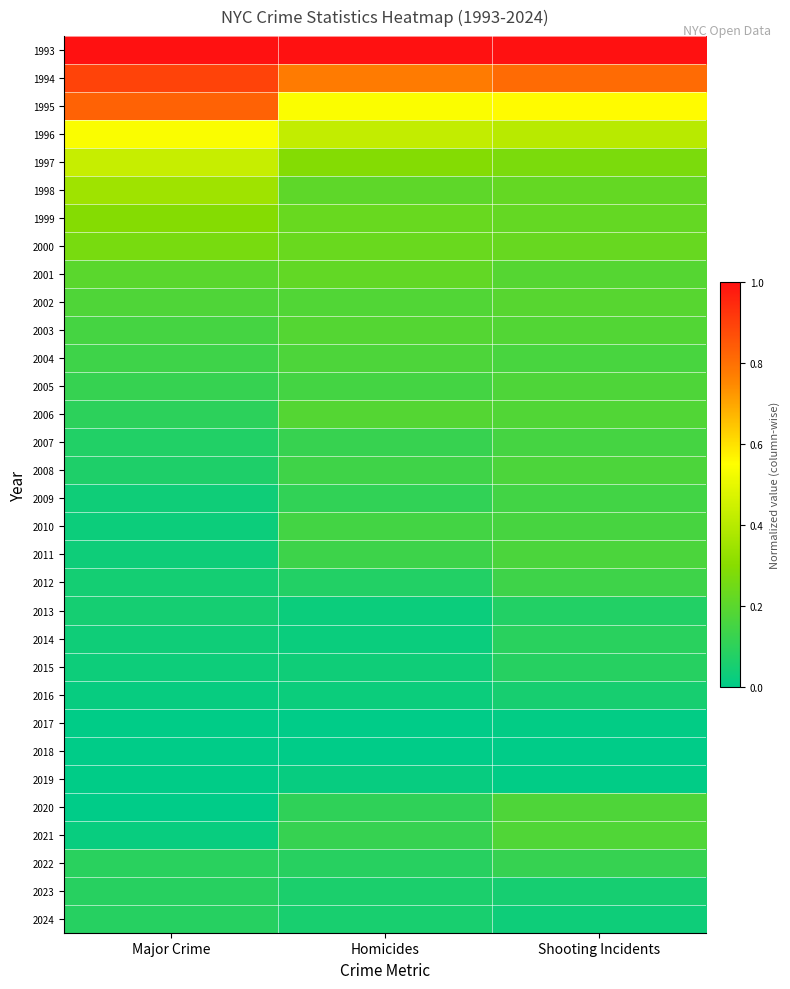

Reading left to right, extract all data points from this chart.

1993: Major Crime=1.0	Homicides=1.0	Shooting Incidents=1.0
1994: Major Crime=0.9	Homicides=0.8	Shooting Incidents=0.8
1995: Major Crime=0.8	Homicides=0.5	Shooting Incidents=0.6
1996: Major Crime=0.5	Homicides=0.4	Shooting Incidents=0.4
1997: Major Crime=0.4	Homicides=0.3	Shooting Incidents=0.3
1998: Major Crime=0.4	Homicides=0.2	Shooting Incidents=0.2
1999: Major Crime=0.3	Homicides=0.2	Shooting Incidents=0.2
2000: Major Crime=0.3	Homicides=0.2	Shooting Incidents=0.2
2001: Major Crime=0.2	Homicides=0.2	Shooting Incidents=0.2
2002: Major Crime=0.2	Homicides=0.2	Shooting Incidents=0.2
2003: Major Crime=0.2	Homicides=0.2	Shooting Incidents=0.2
2004: Major Crime=0.1	Homicides=0.2	Shooting Incidents=0.2
2005: Major Crime=0.1	Homicides=0.2	Shooting Incidents=0.2
2006: Major Crime=0.1	Homicides=0.2	Shooting Incidents=0.2
2007: Major Crime=0.1	Homicides=0.1	Shooting Incidents=0.2
2008: Major Crime=0.1	Homicides=0.1	Shooting Incidents=0.2
2009: Major Crime=0.0	Homicides=0.1	Shooting Incidents=0.1
2010: Major Crime=0.0	Homicides=0.1	Shooting Incidents=0.2
2011: Major Crime=0.0	Homicides=0.1	Shooting Incidents=0.2
2012: Major Crime=0.0	Homicides=0.1	Shooting Incidents=0.1
2013: Major Crime=0.0	Homicides=0.0	Shooting Incidents=0.1
2014: Major Crime=0.0	Homicides=0.0	Shooting Incidents=0.1
2015: Major Crime=0.0	Homicides=0.0	Shooting Incidents=0.1
2016: Major Crime=0.0	Homicides=0.0	Shooting Incidents=0.1
2017: Major Crime=0.0	Homicides=0.0	Shooting Incidents=0.0
2018: Major Crime=0.0	Homicides=0.0	Shooting Incidents=0.0
2019: Major Crime=0.0	Homicides=0.0	Shooting Incidents=0.0
2020: Major Crime=0.0	Homicides=0.1	Shooting Incidents=0.2
2021: Major Crime=0.0	Homicides=0.1	Shooting Incidents=0.2
2022: Major Crime=0.1	Homicides=0.1	Shooting Incidents=0.1
2023: Major Crime=0.1	Homicides=0.1	Shooting Incidents=0.0
2024: Major Crime=0.1	Homicides=0.1	Shooting Incidents=0.0